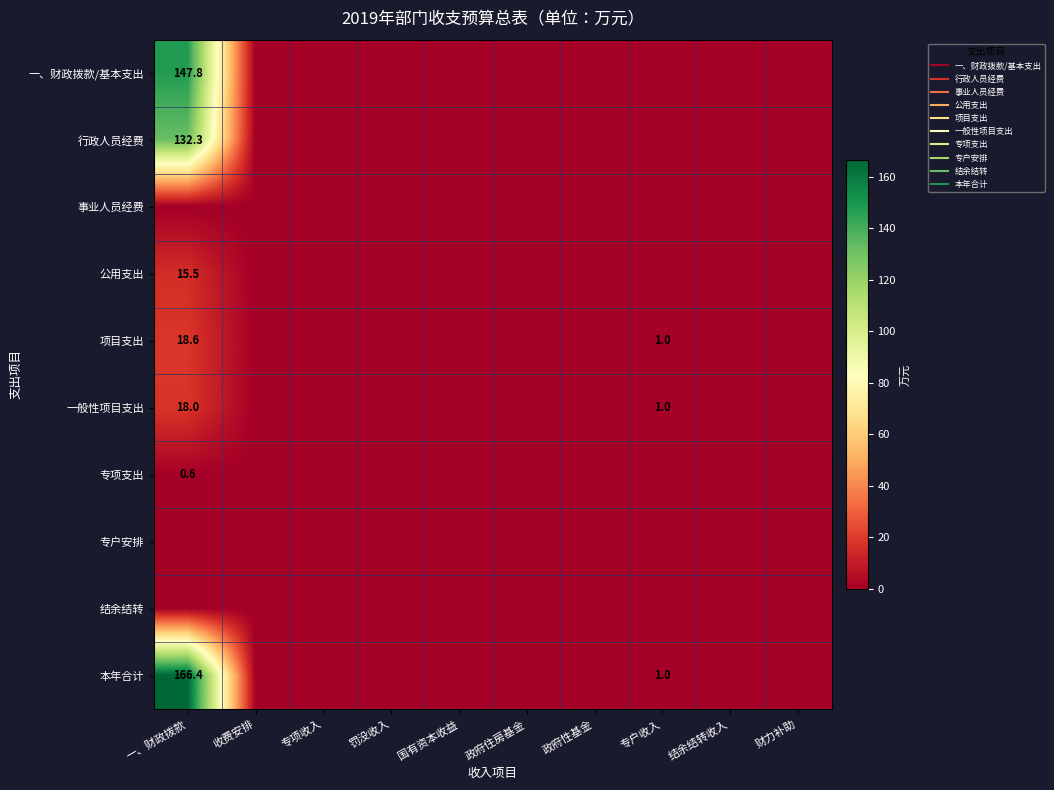

Which has a higher value, 罚没收入 or 政府性基金?

罚没收入